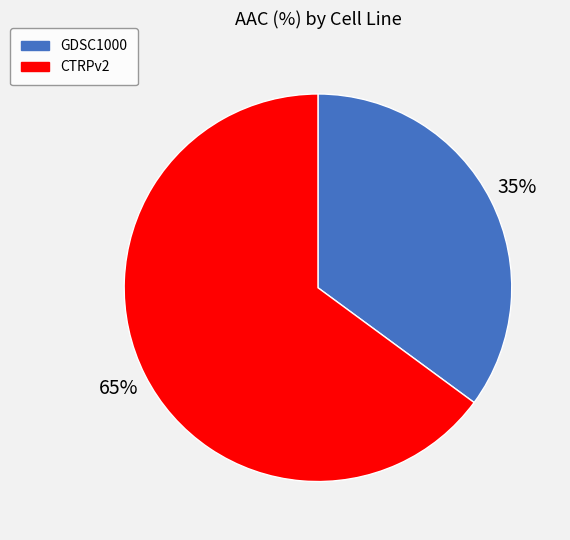

The CTRPv2 slice represents 77% of the pie. True or false?

False